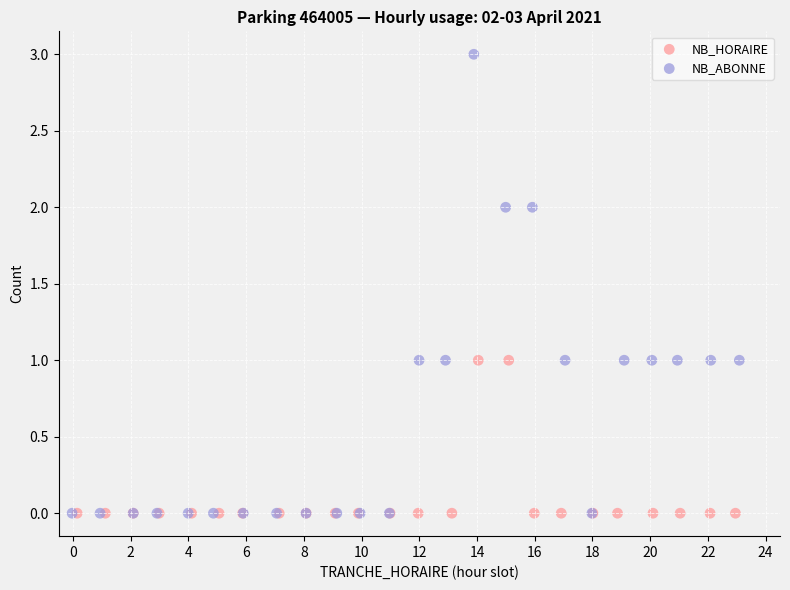

Which series contains the highest Y value?

NB_ABONNE